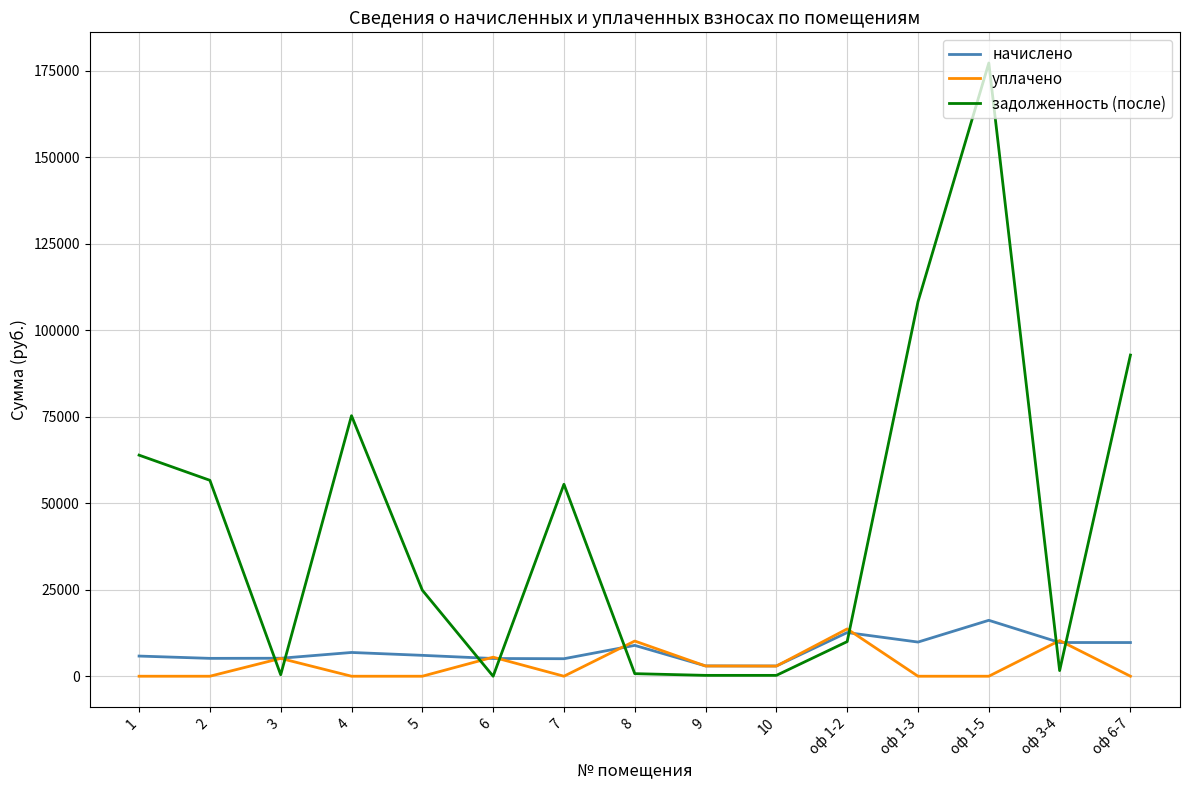

What are all the series names shown in the legend?

начислено, уплачено, задолженность (после)